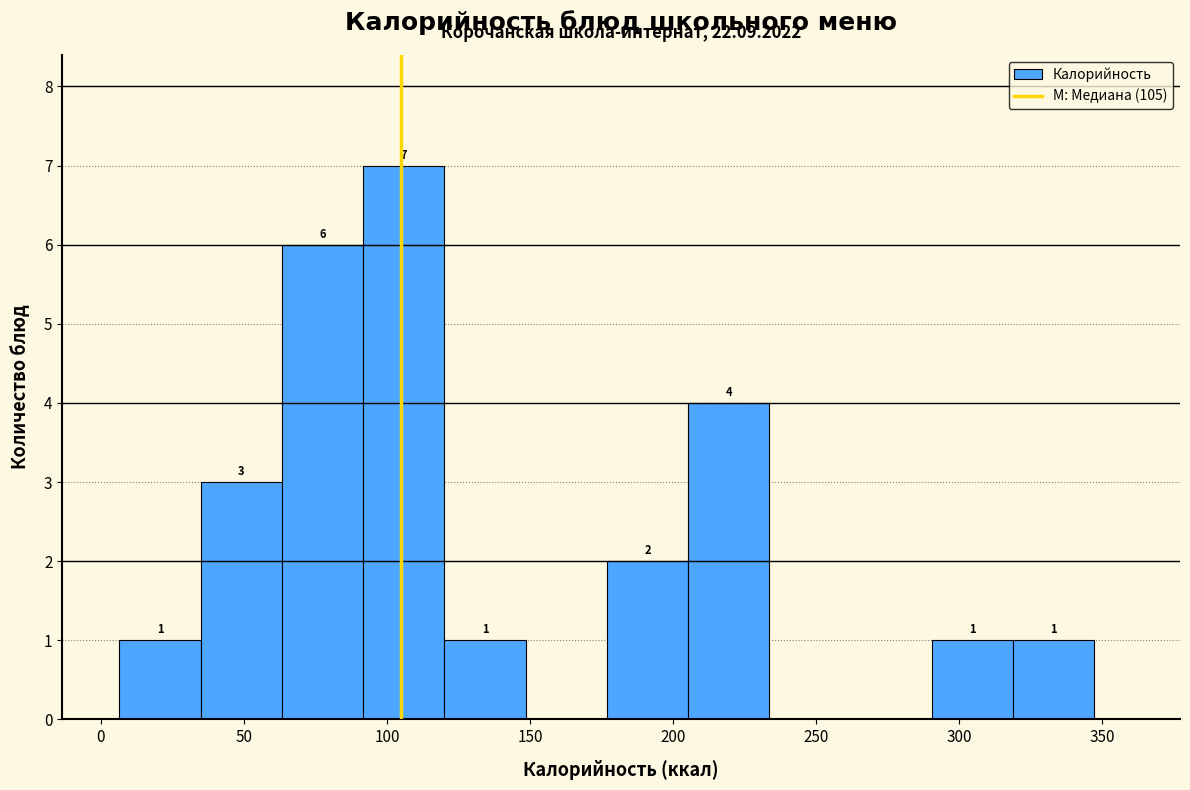

Which range on the x-axis has the tallest bar?

90 to 120